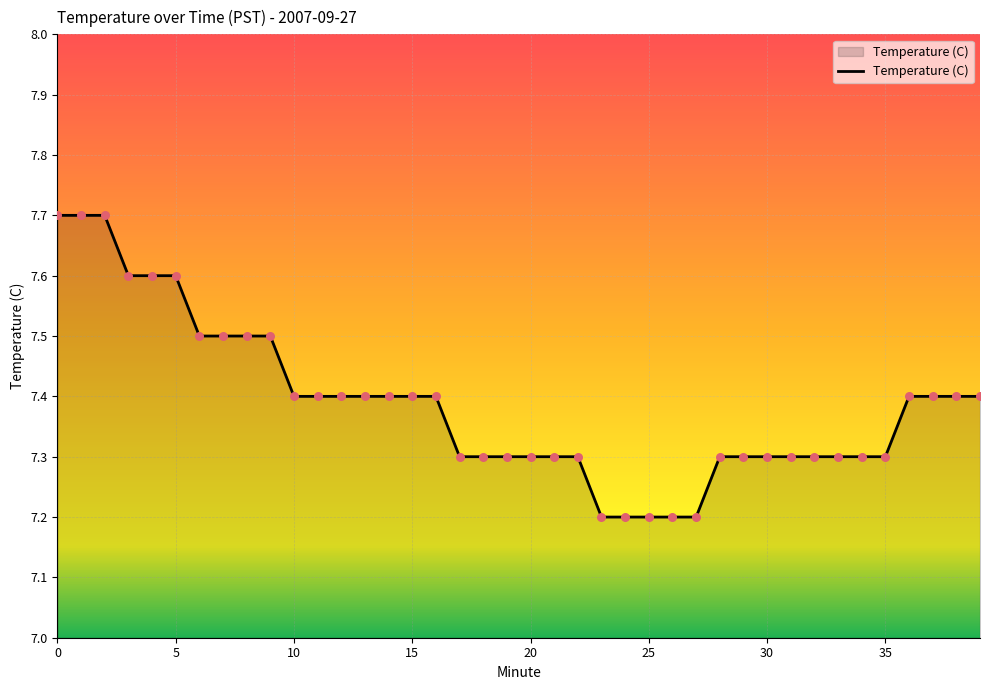

What is the minimum value shown in the chart?

7.2